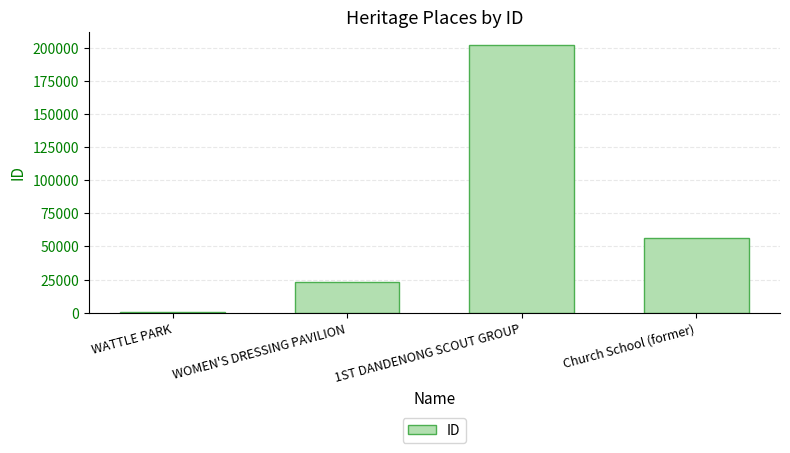

Where is the data nearest to the value 101079?

Church School (former)